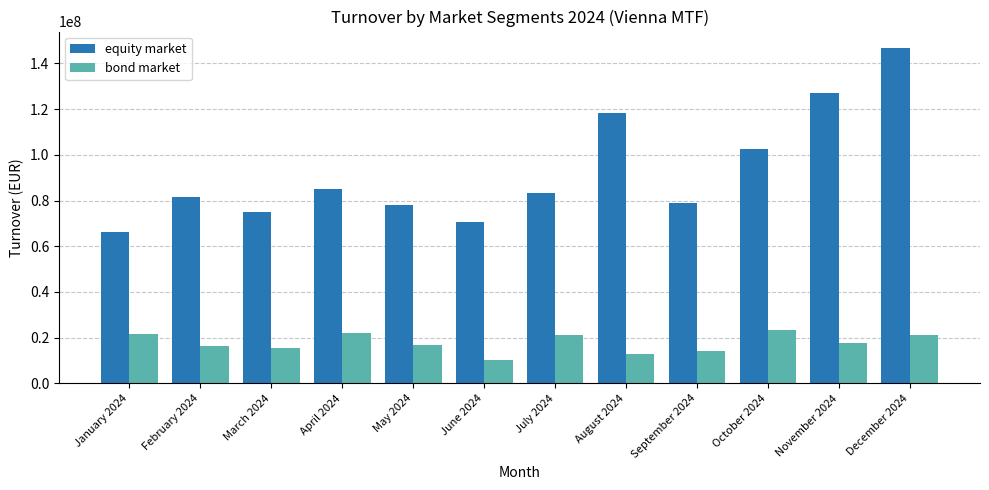

What is the label of the 4th bar from the right?

September 2024